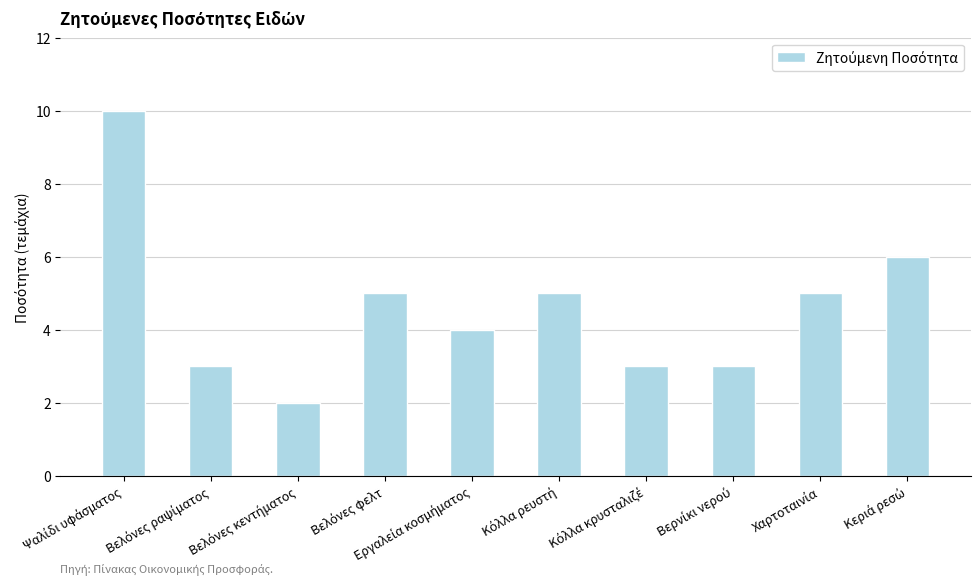

What is the maximum value shown in the chart?

10